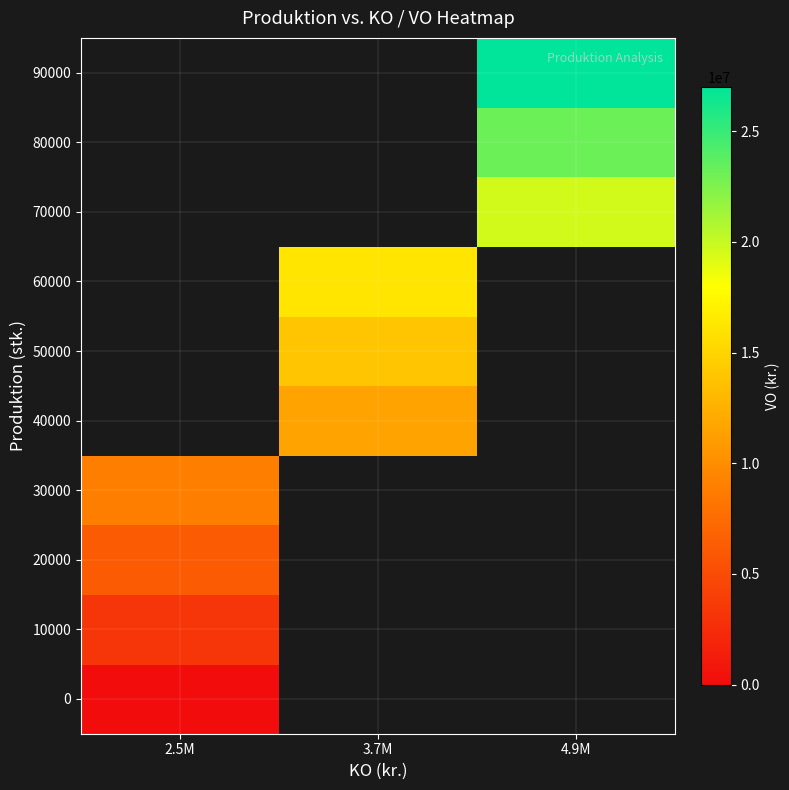

Is the value of 0 at 4.9M greater than the value of 80000 at 4.9M?

No